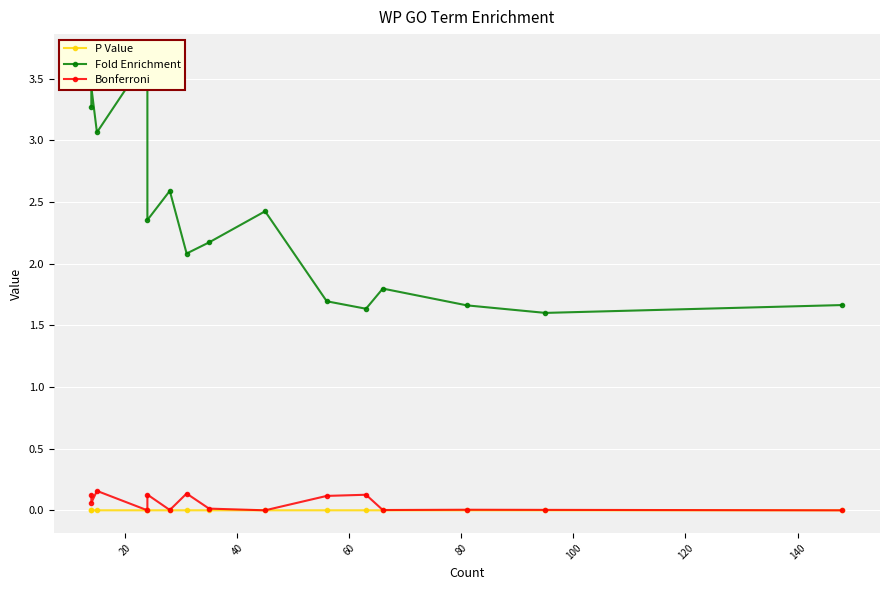

The Bonferroni series shows 0.1 at 0. True or false?

False